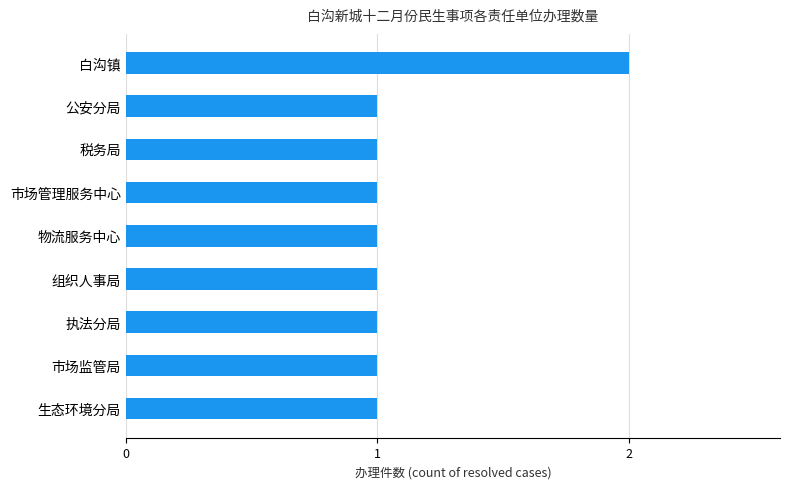

The value at 执法分局 is 2. True or false?

False